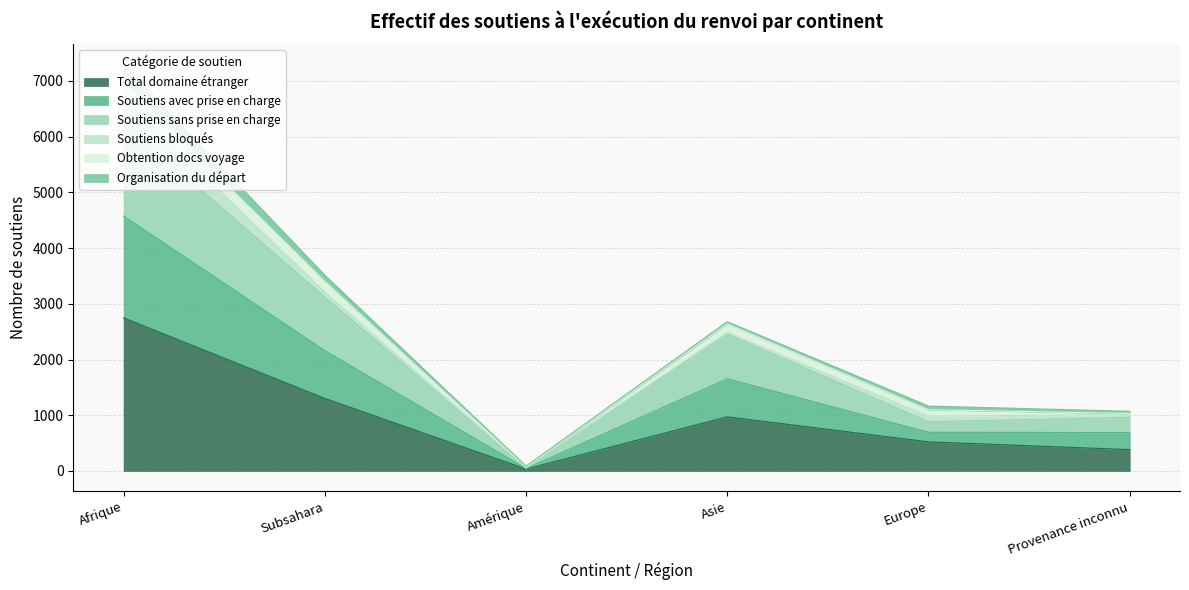

At which label is Total domaine étranger closest to 1391?

Subsahara